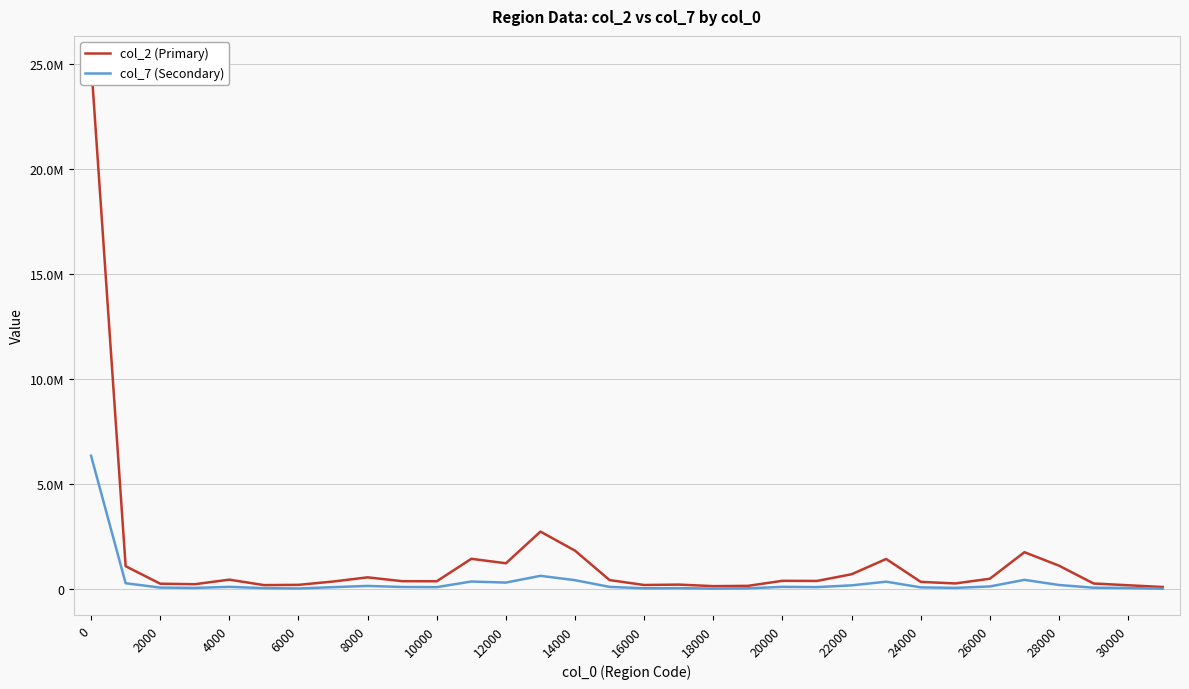

The col_7 (Secondary) series shows 65947 at 6000. True or false?

True